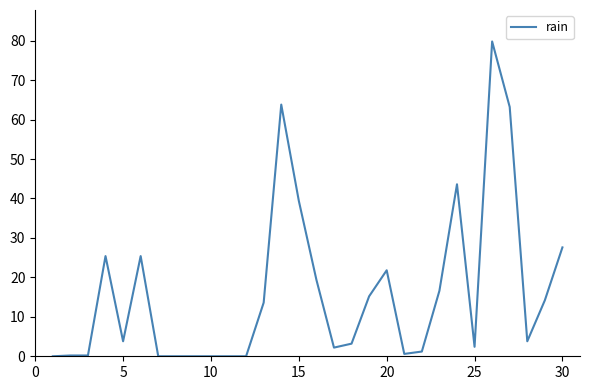

What is the maximum value shown in the chart?

79.8